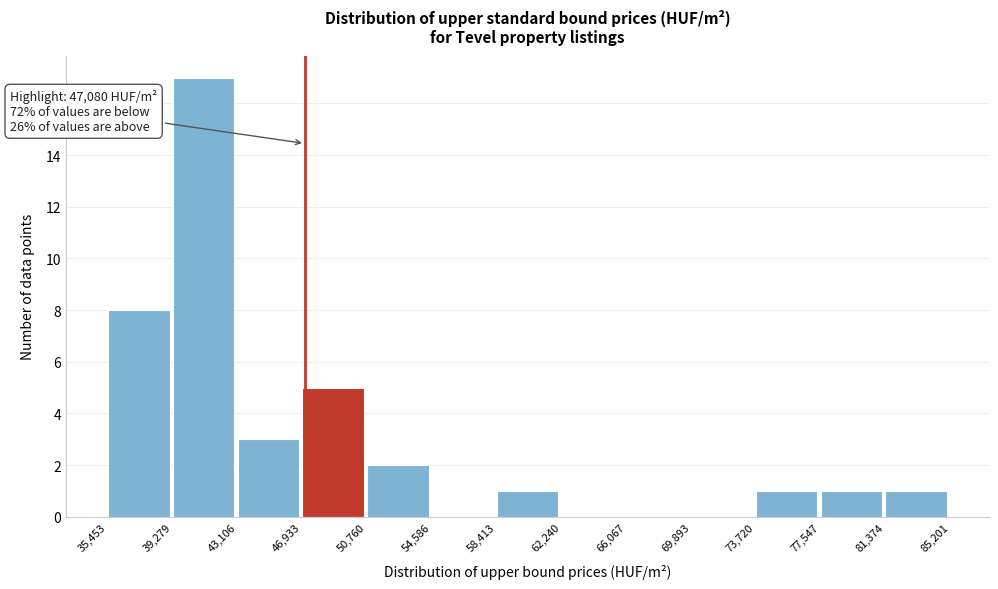

Which range on the x-axis has the tallest bar?

39,279 to 43,106